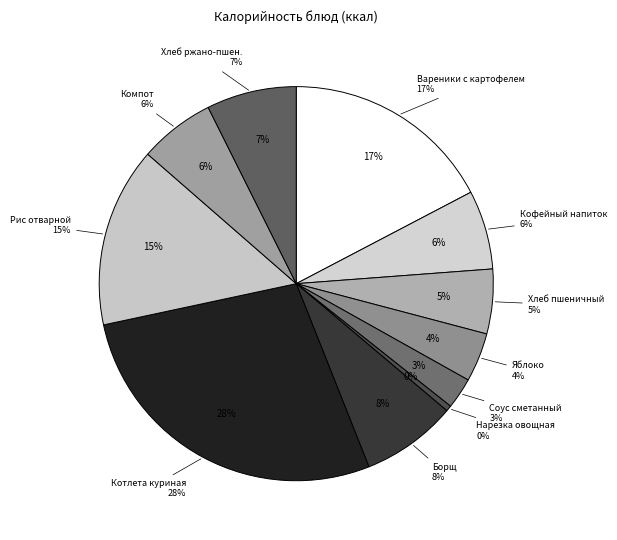

How many segments does this pie chart have?

11